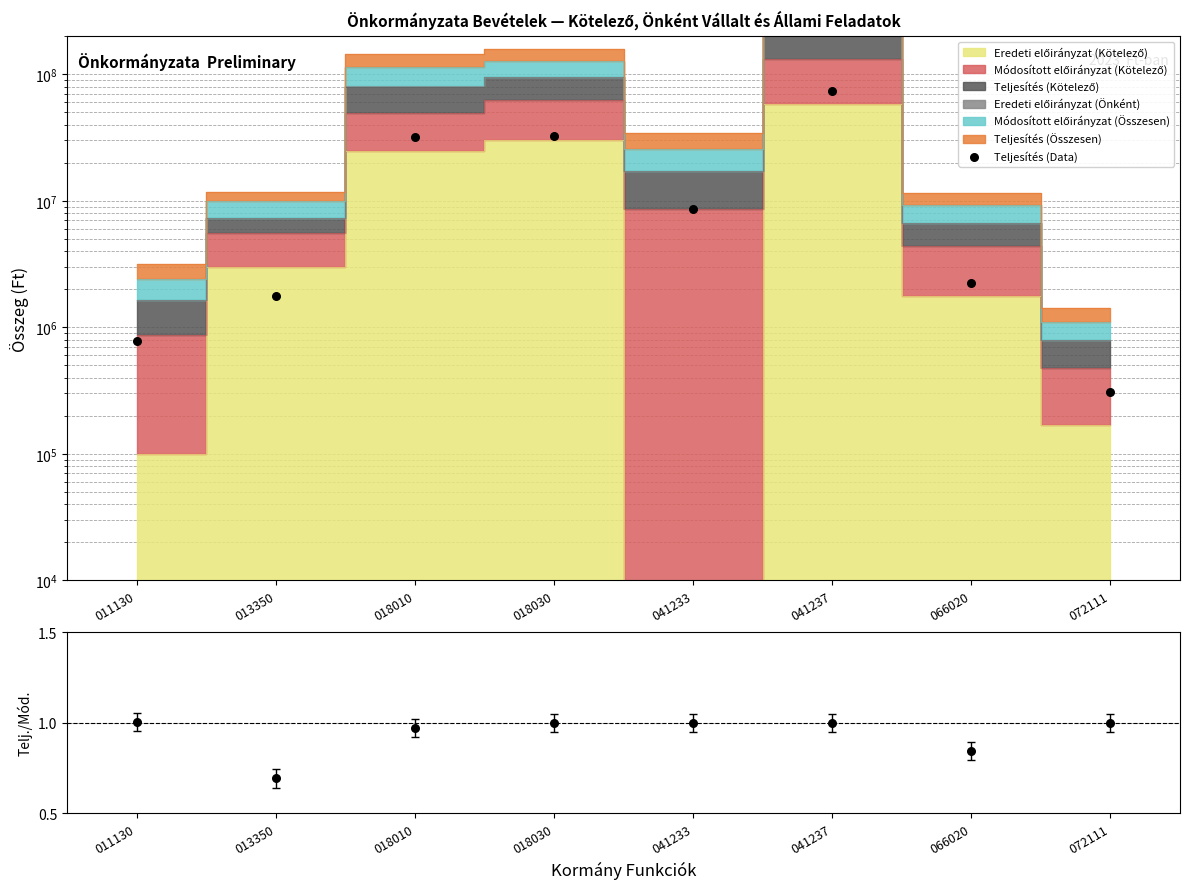

Which series has the widest spread of Y values?

Teljesítés (Data)